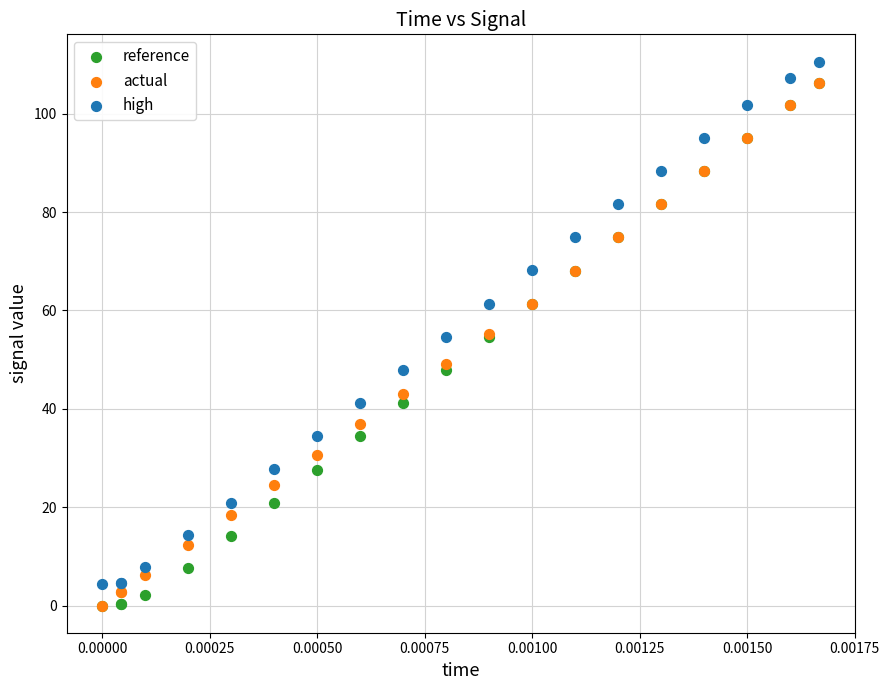

What are all the series names shown in the legend?

reference, actual, high